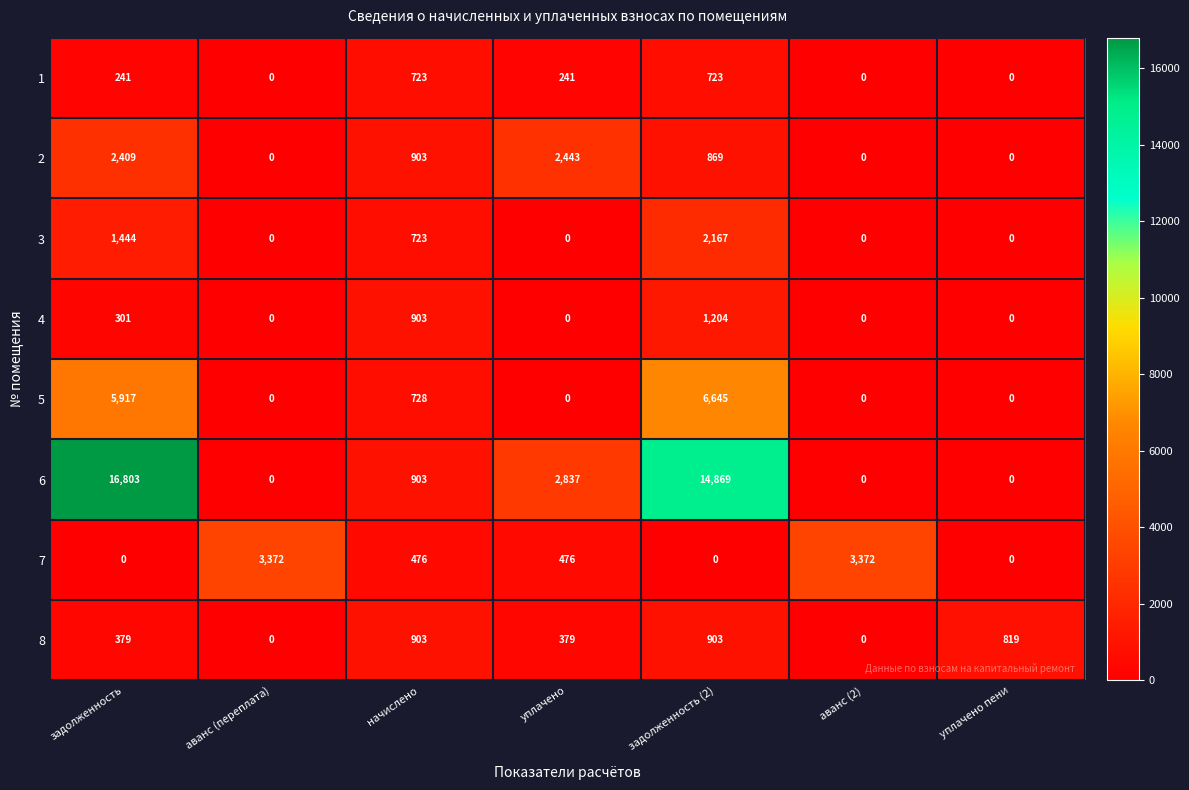

Which series has the largest total across all categories?

6